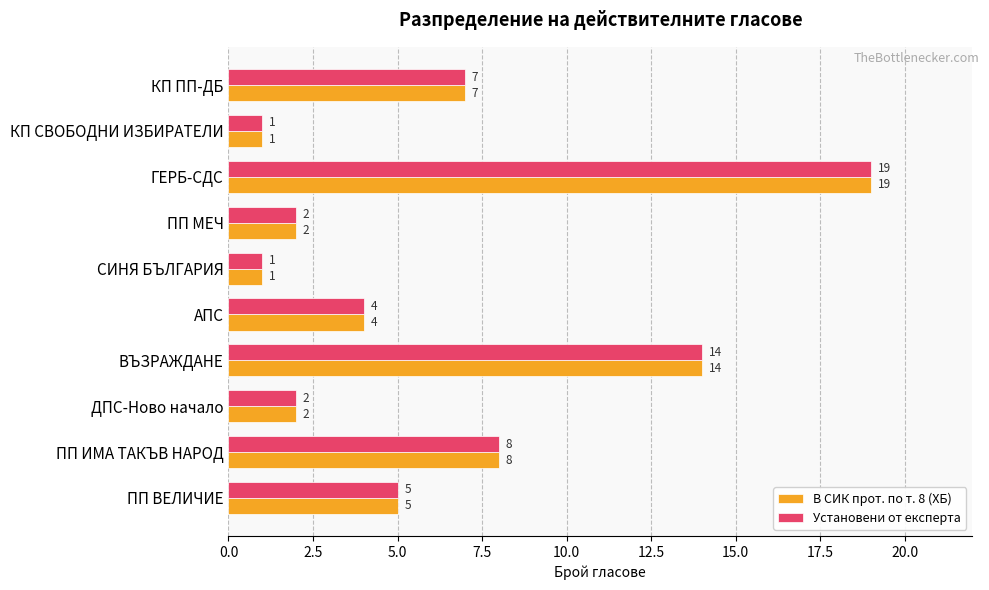

At how many categories does at least one series exceed 6?

4